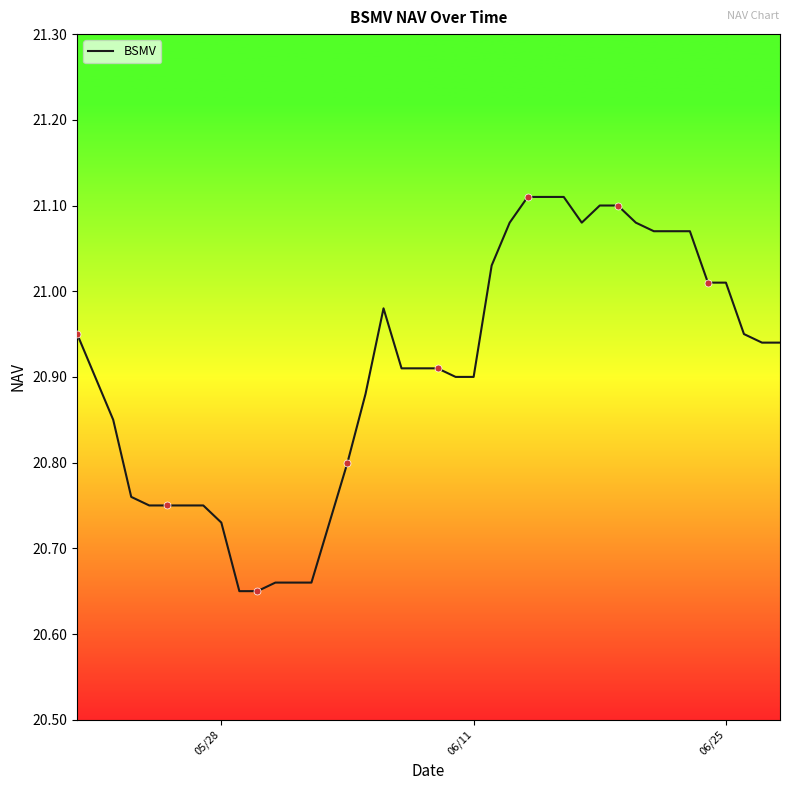

What is the difference between the maximum and minimum values?

0.5